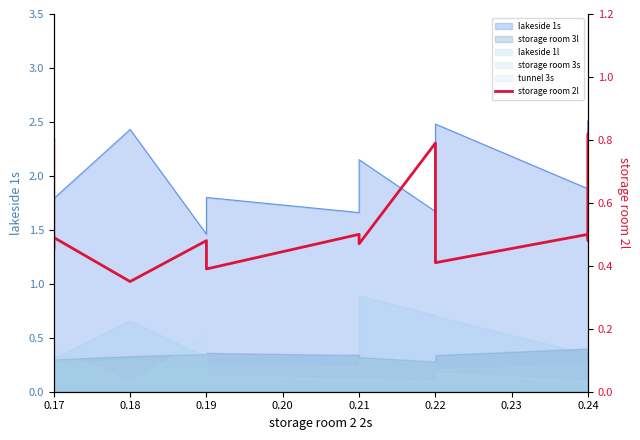

What is the difference between the second highest and minimum values?

0.5